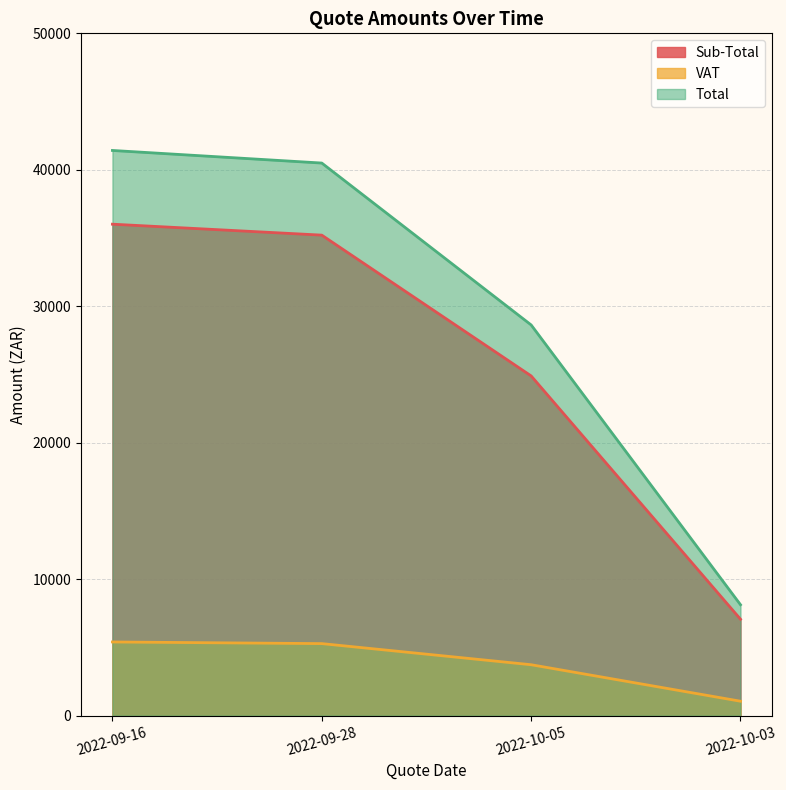

What is the highest value of the Total series?

41417.7